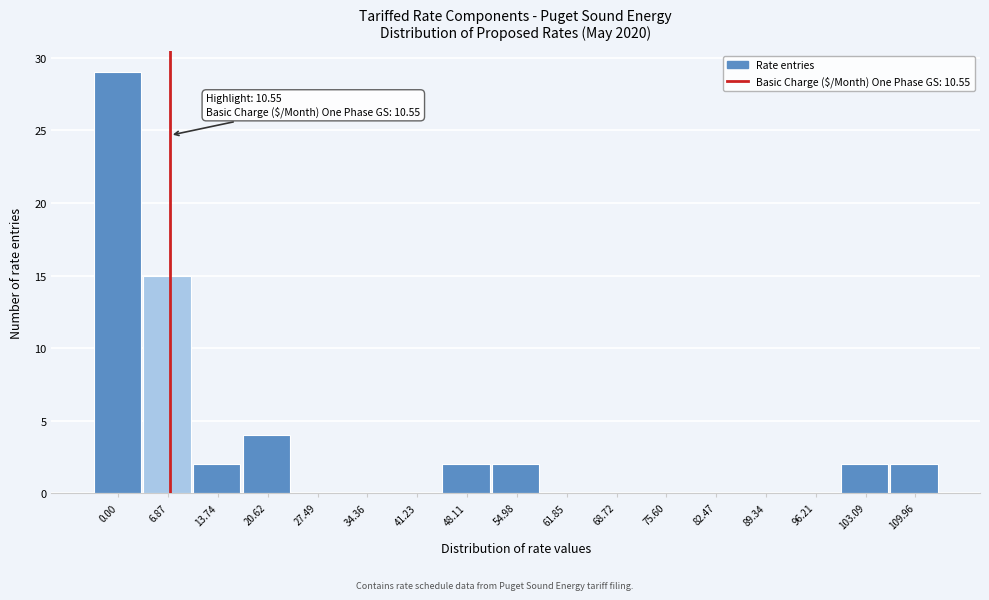

The chart shows a value of 0 at 82.47. True or false?

True